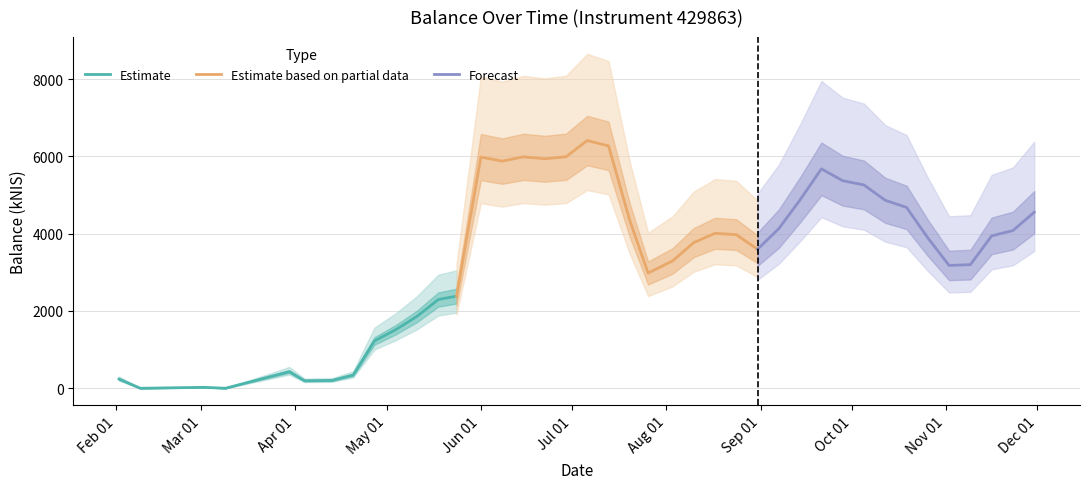

Where does the data first go above 3943?

2023-06-01